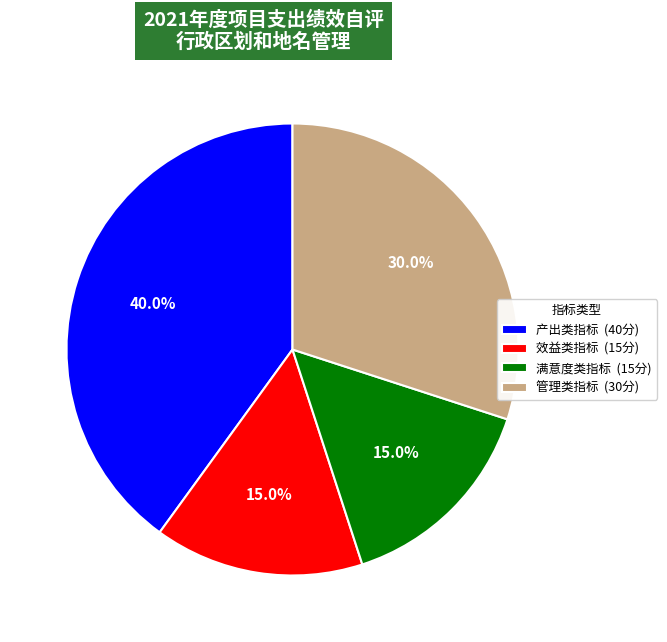

Which has a higher value, 满意度类指标 or 产出类指标?

产出类指标